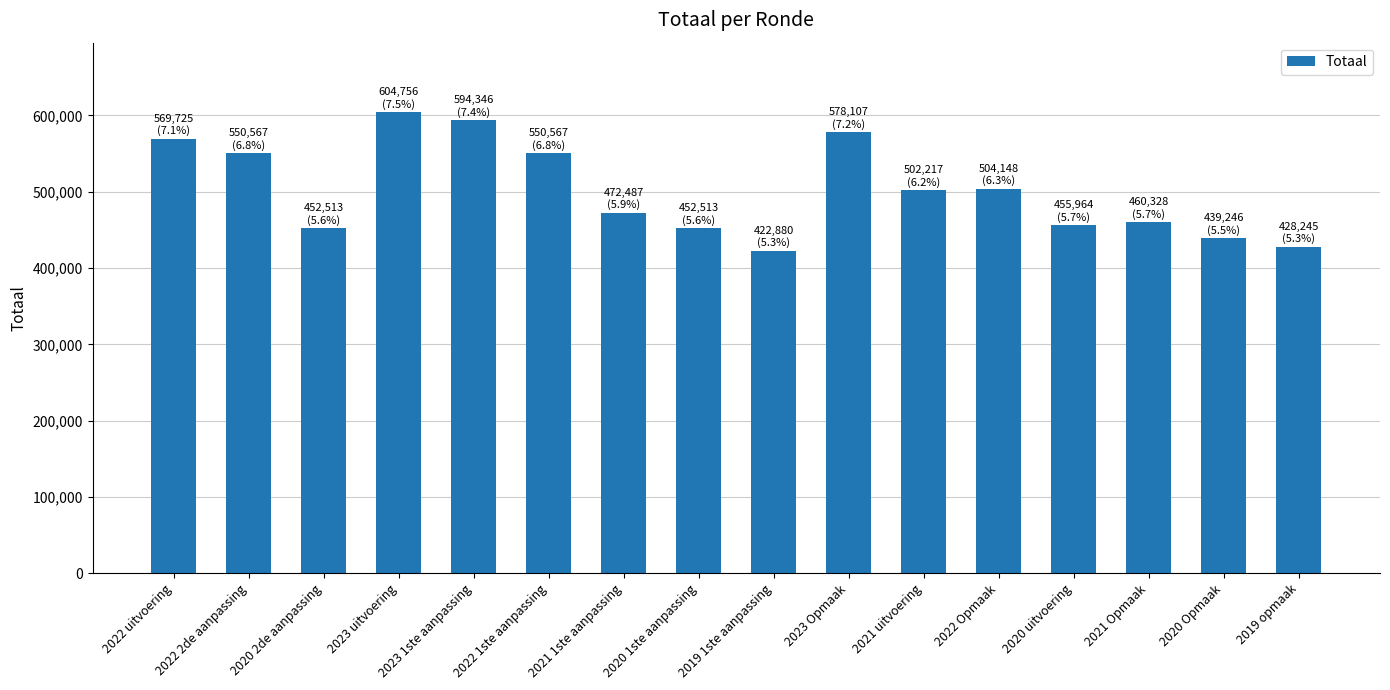

Are the bars horizontal?

No